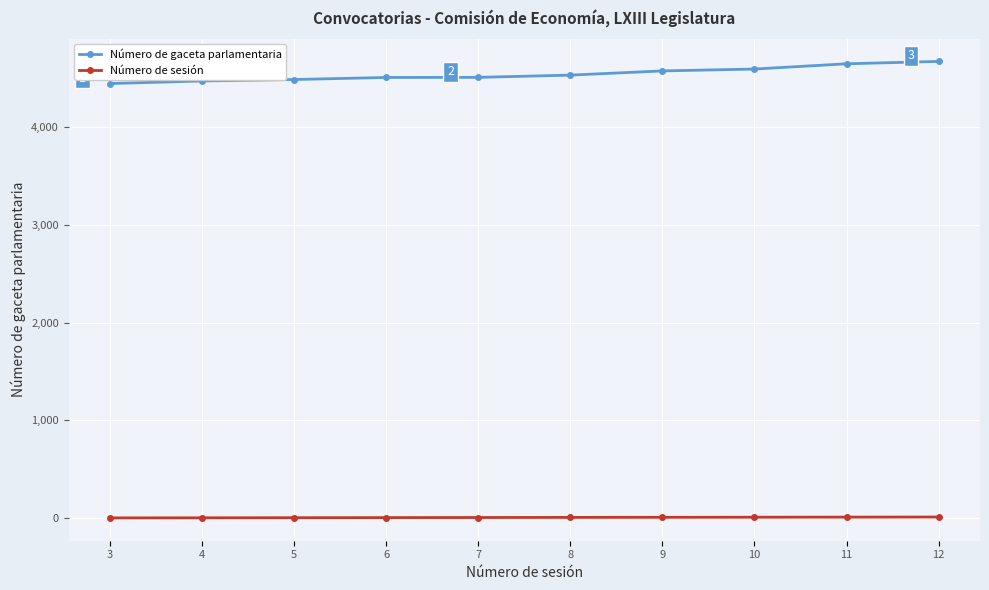

Rank the series by their average value, from highest to lowest.

Número de gaceta parlamentaria, Número de sesión